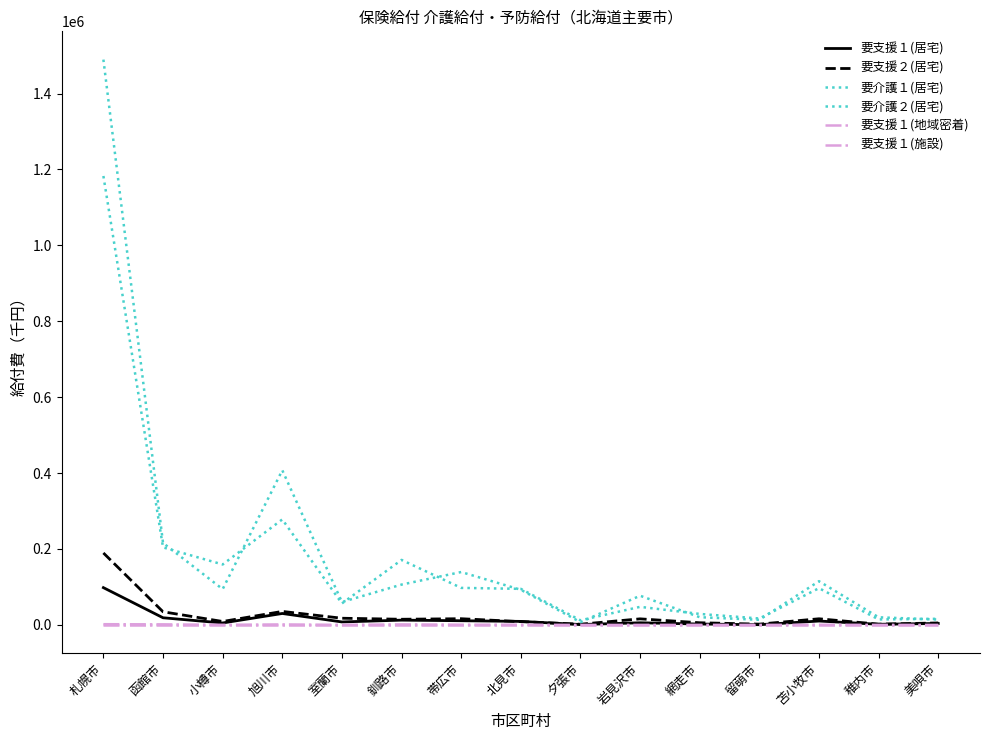

Does the chart have visible grid lines?

No